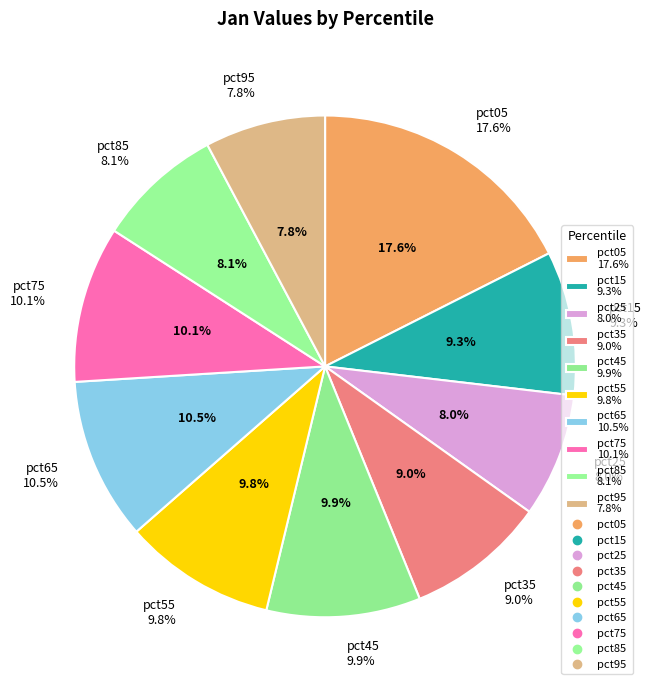

Which slice is the smallest?

pct95